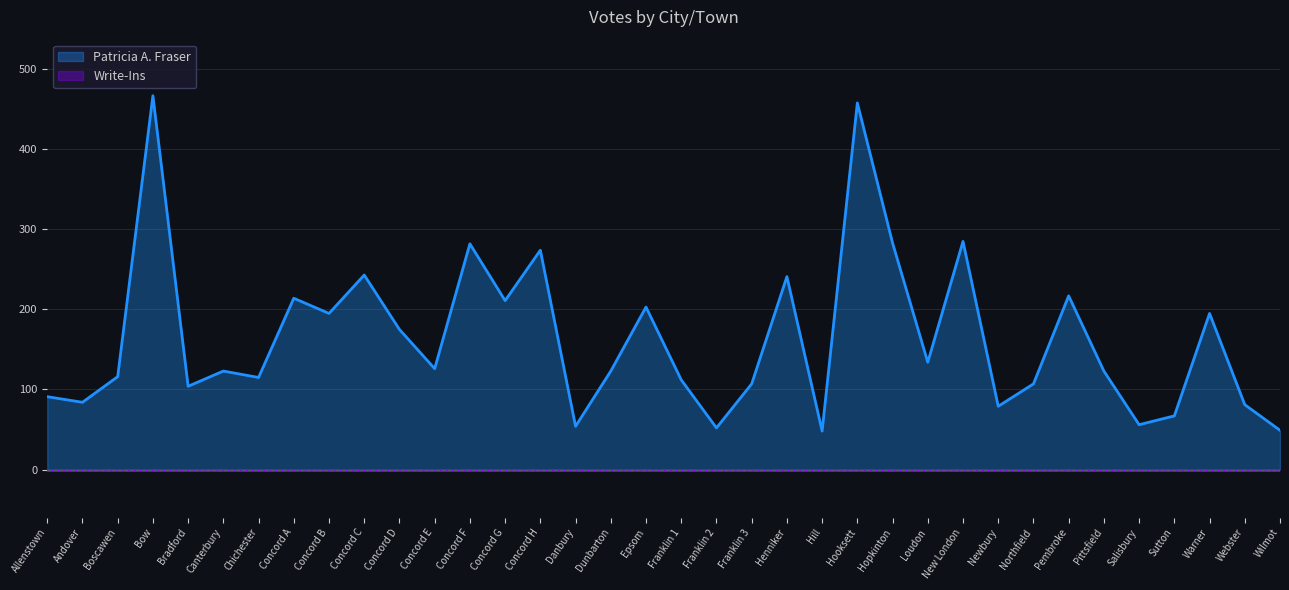

Which category has the highest value across all series?

Bow